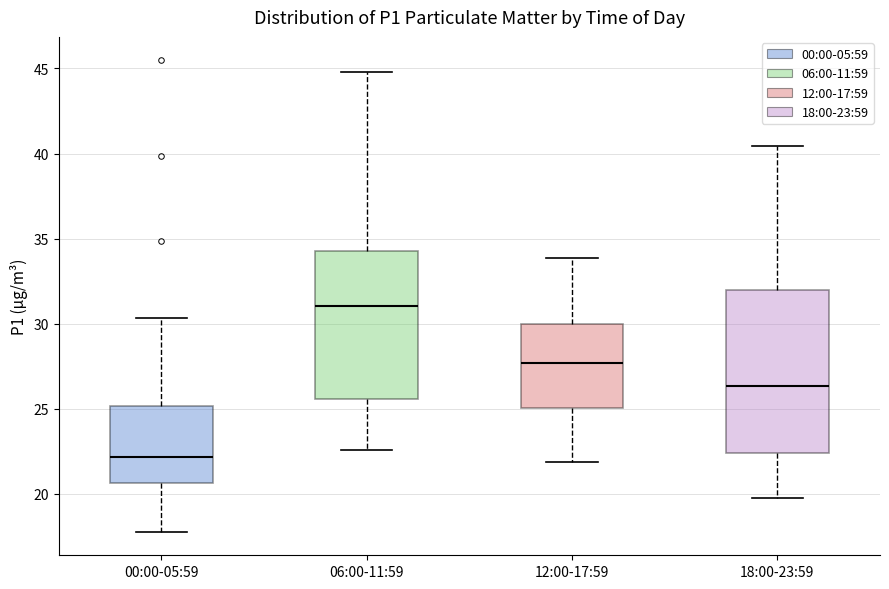

Which box is the tallest, from its lower edge to its upper edge?

18:00-23:59